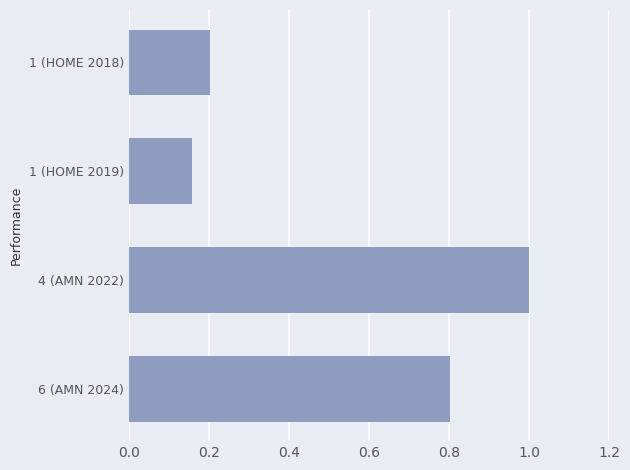

List the labels in order of value, largest first.

4 (AMN 2022), 6 (AMN 2024), 1 (HOME 2018), 1 (HOME 2019)